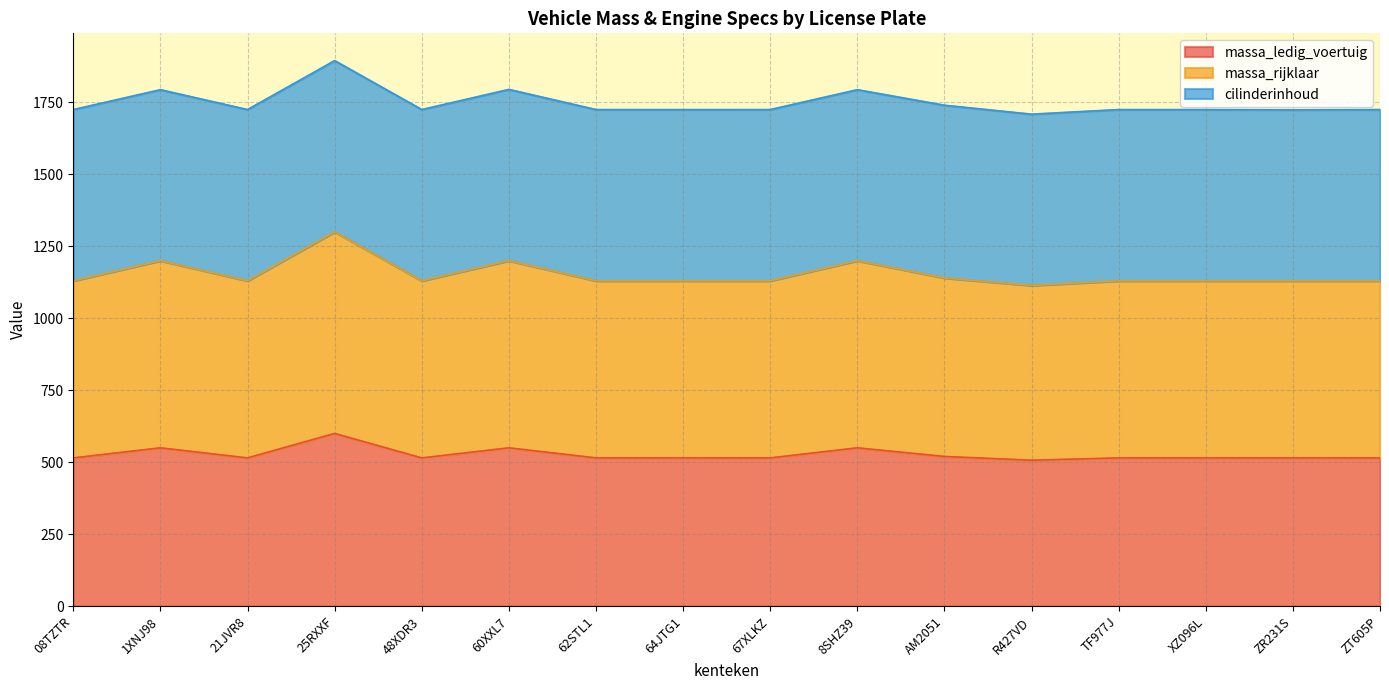

What is the difference between the massa_ledig_voertuig values at 25RXXF and ZT605P?

85